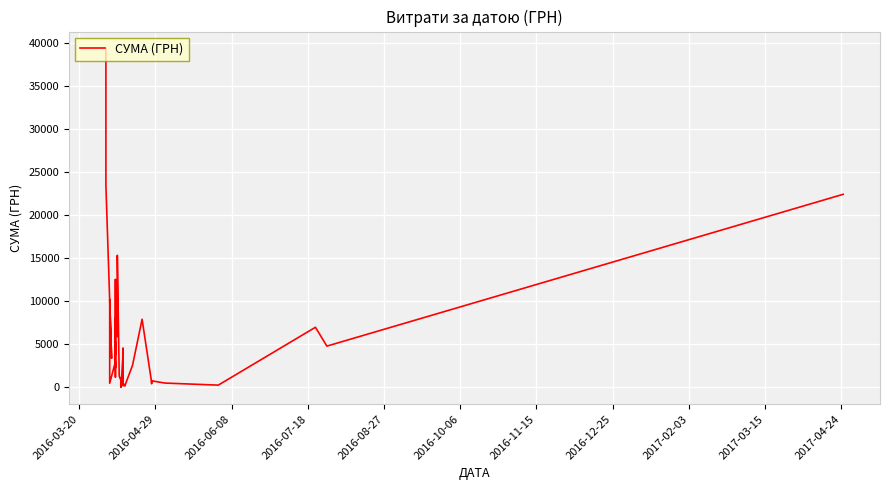

What is the difference between the second highest and second lowest values?

23343.5